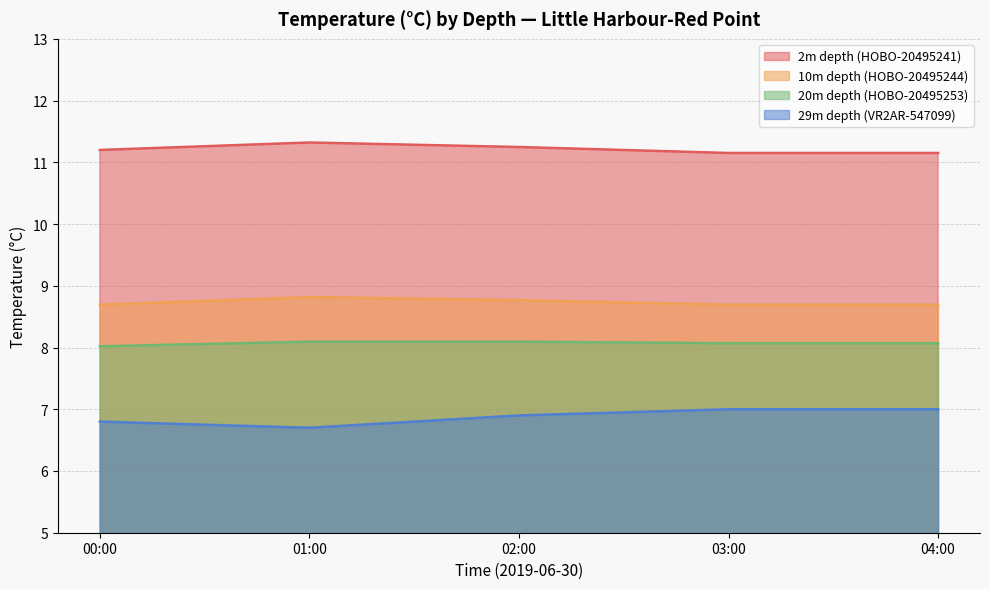

What is the spread (max minus min) of values at 01:00?

4.6